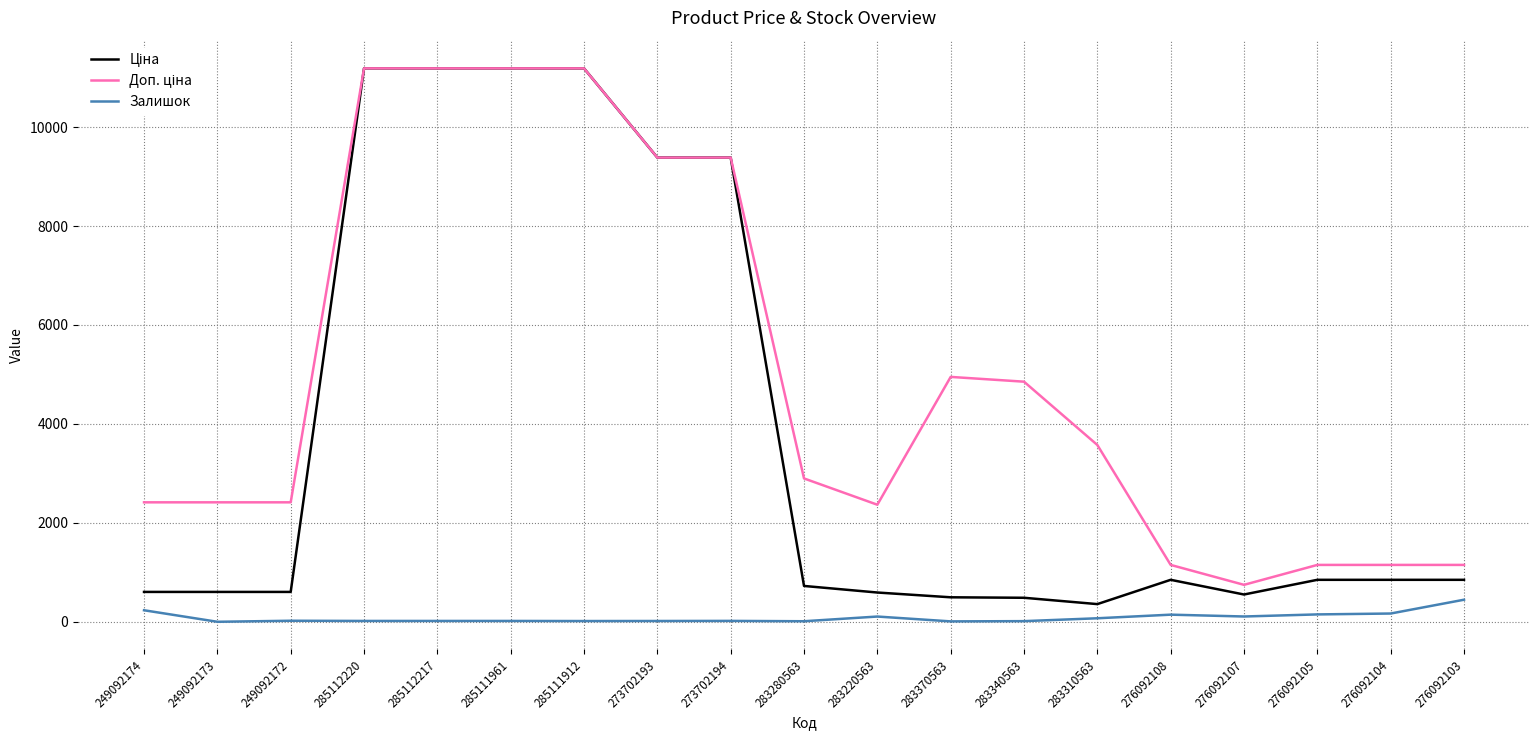

What is the maximum value shown in the chart?

11188.2